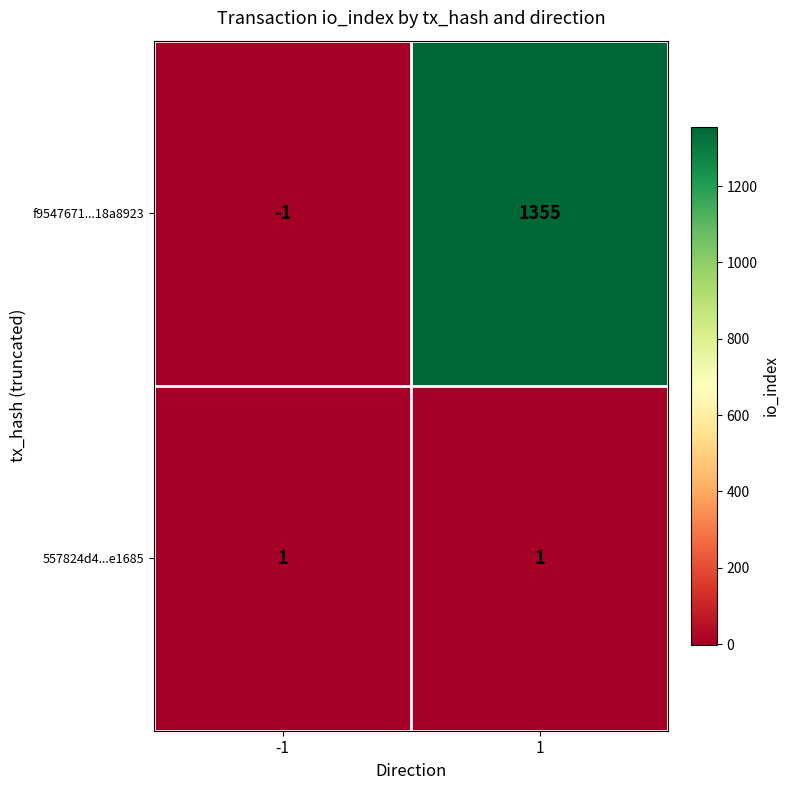

What is the sum of all f9547671...18a8923 values?

1354